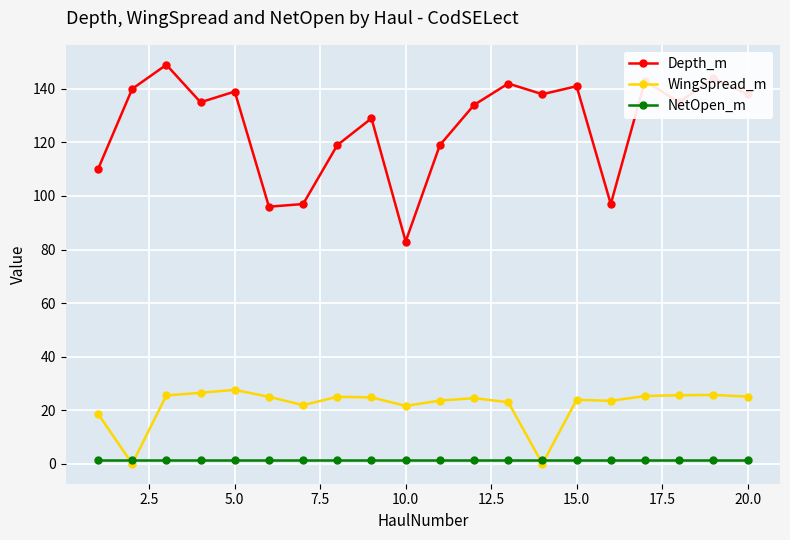

True or false: WingSpread_m has more than 0 points higher than both neighbors.

True